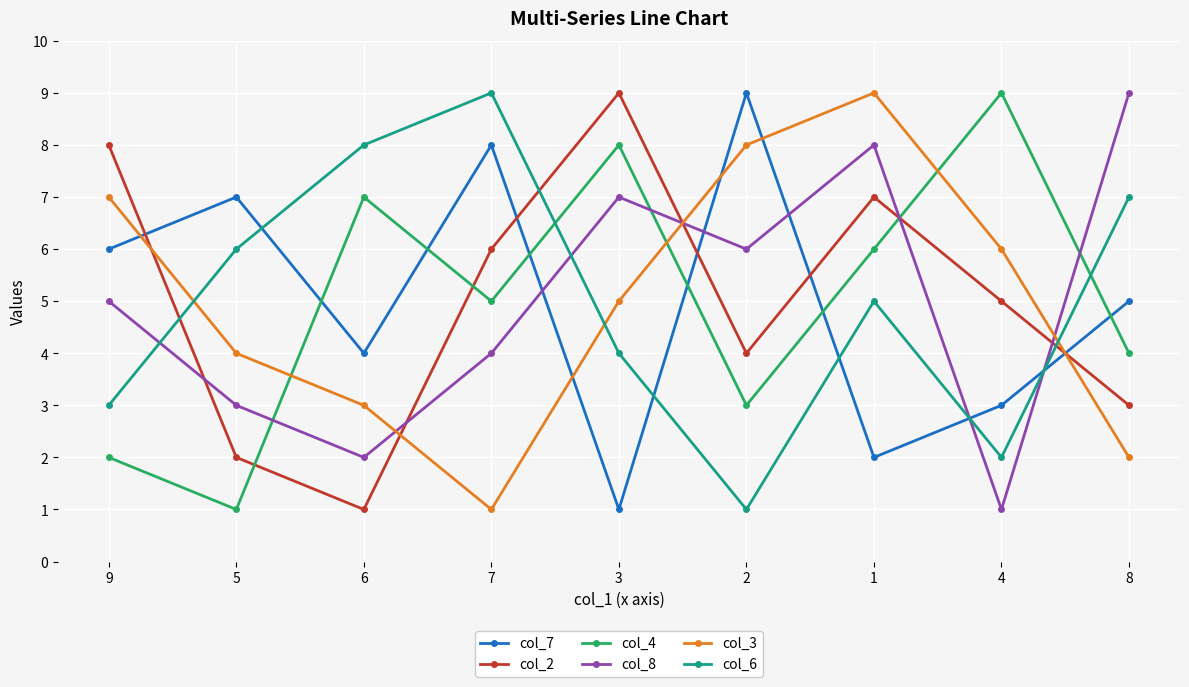

Is this an area chart (filled region under the line)?

No